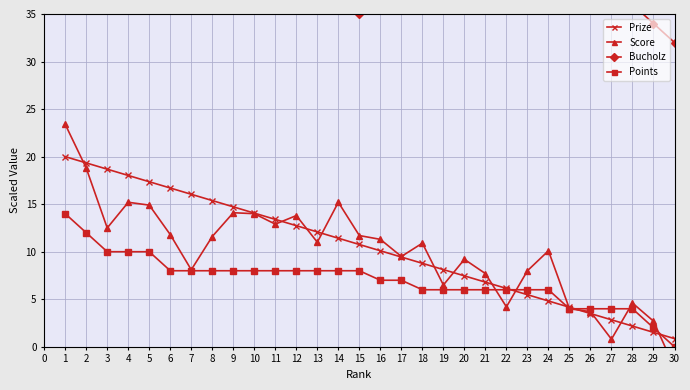

List the series in order of their peak value, highest first.

Bucholz, Score, Prize, Points